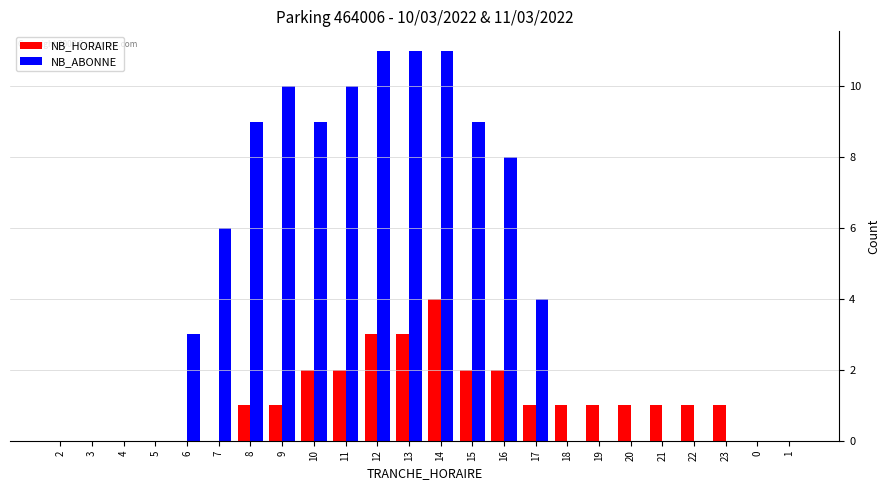

Is it true that NB_HORAIRE equals -1 at 7?

False